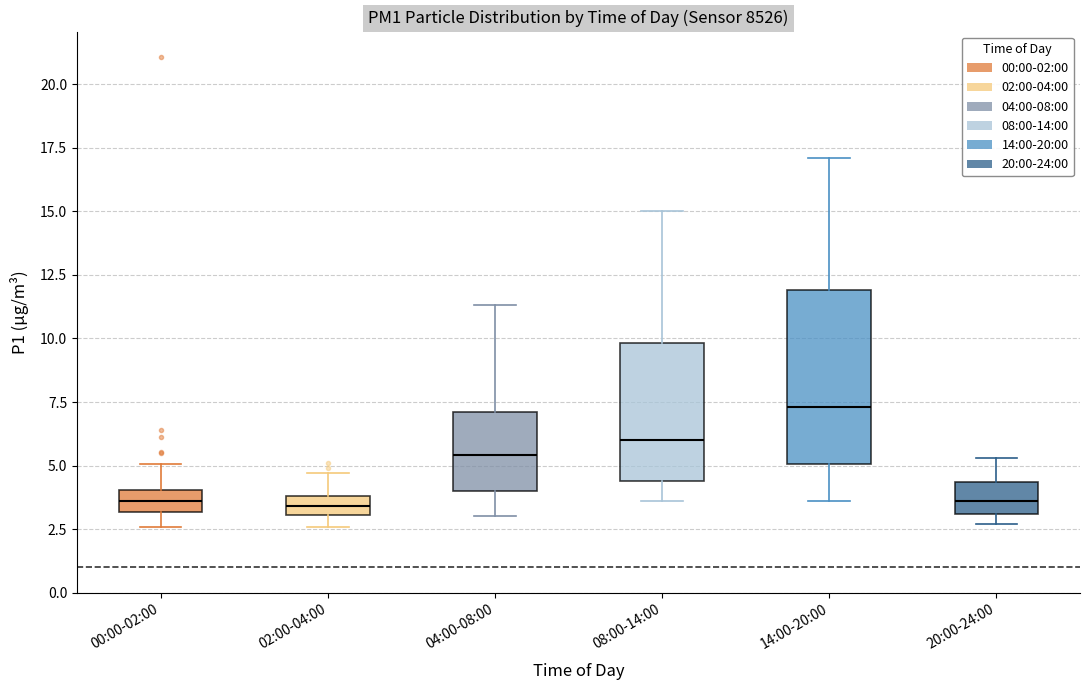

Comparing the boxes themselves (not the whiskers), which one is the tallest?

14:00-20:00